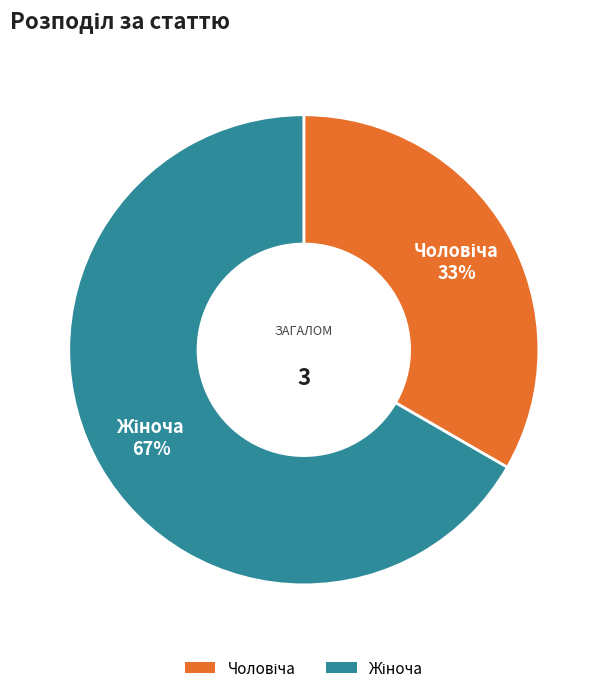

Is there a majority slice in this chart?

Yes